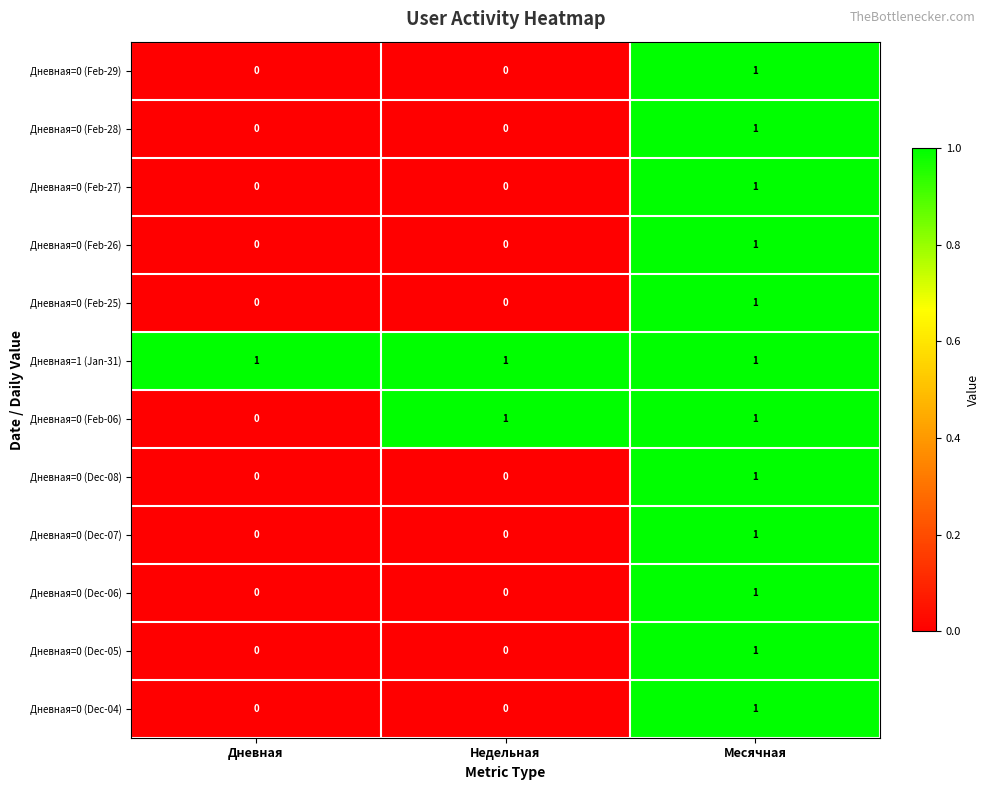

At which label does Дневная=0 (Dec-06) reach its peak?

Месячная